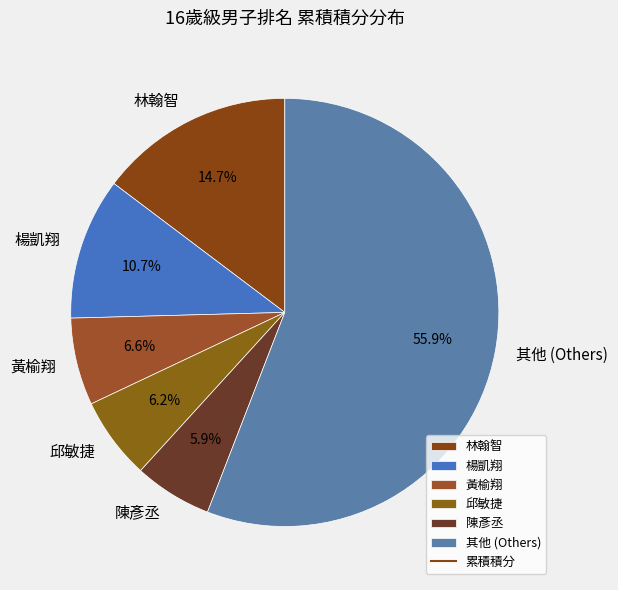

Which category accounts for the majority?

其他 (Others)